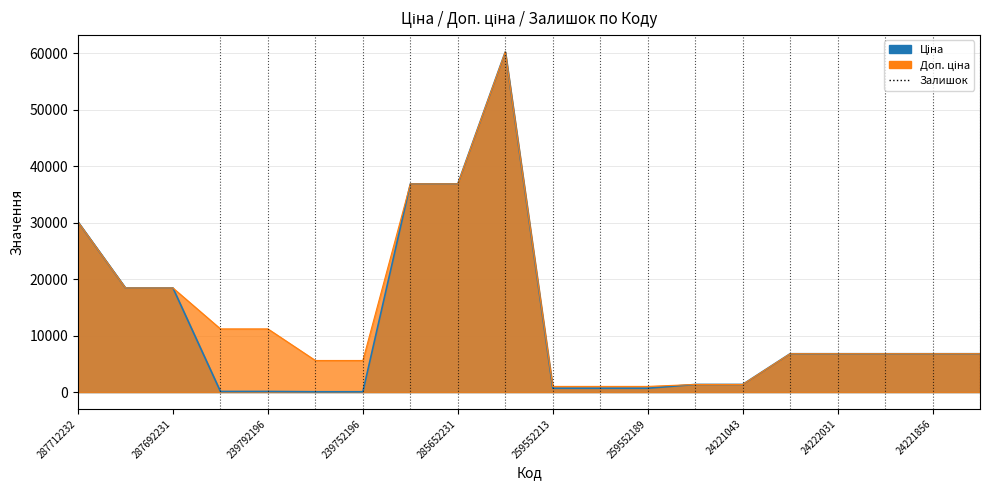

How many lines are shown in the chart?

2